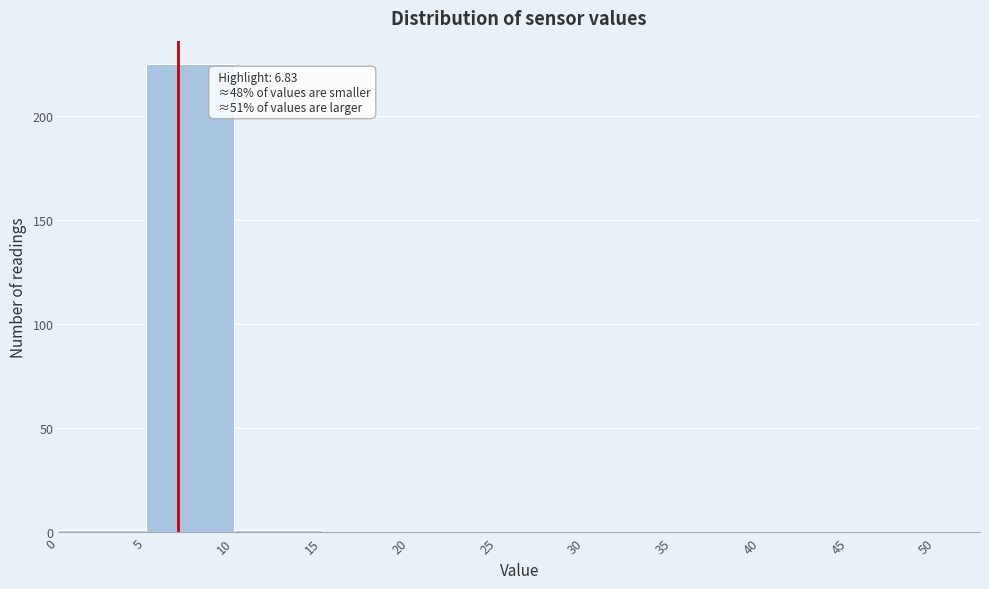

Over which range of the x-axis is the bar tallest?

5 to 10